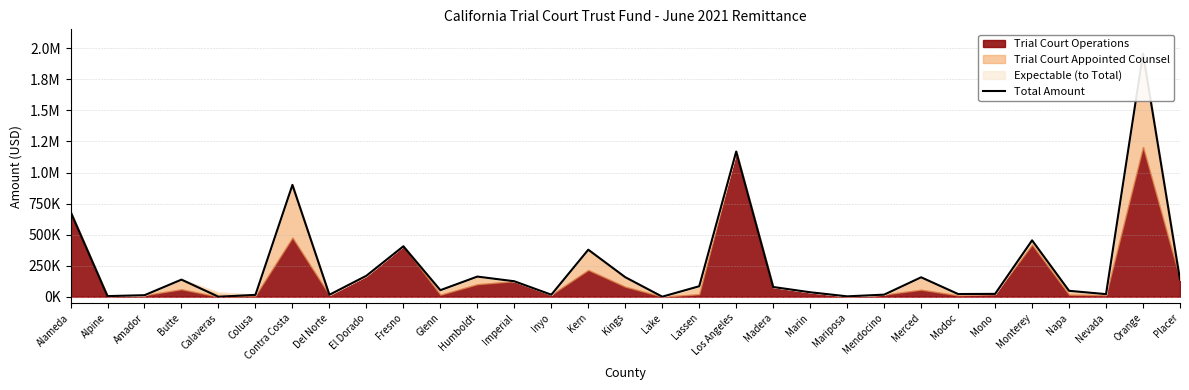

List the labels in order of value, largest first.

Orange, Los Angeles, Contra Costa, Alameda, Monterey, Fresno, Kern, El Dorado, Humboldt, Kings, Merced, Butte, Placer, Imperial, Lassen, Madera, Glenn, Napa, Marin, Mono, Modoc, Nevada, Mendocino, Inyo, Del Norte, Colusa, Amador, Alpine, Mariposa, Lake, Calaveras